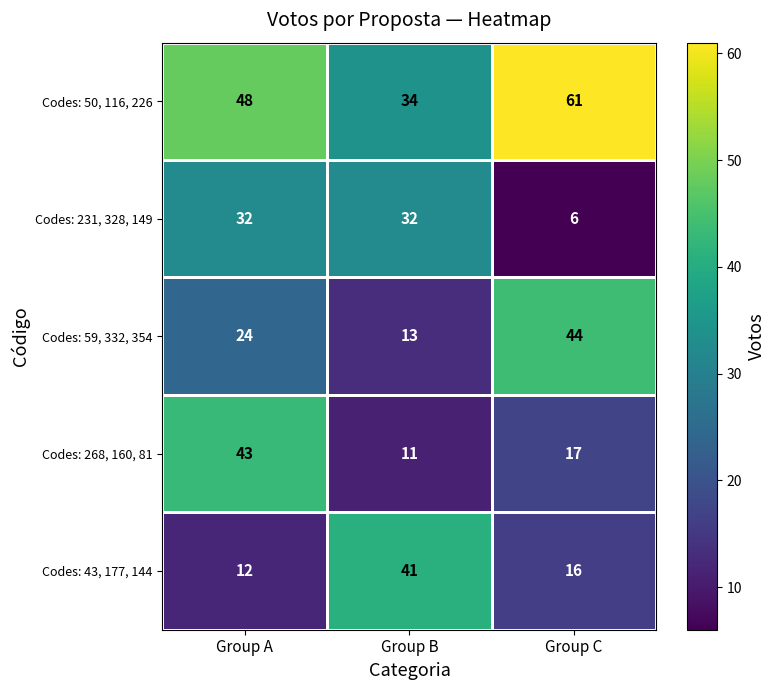

What is the highest value of the Codes: 268, 160, 81 series?

43